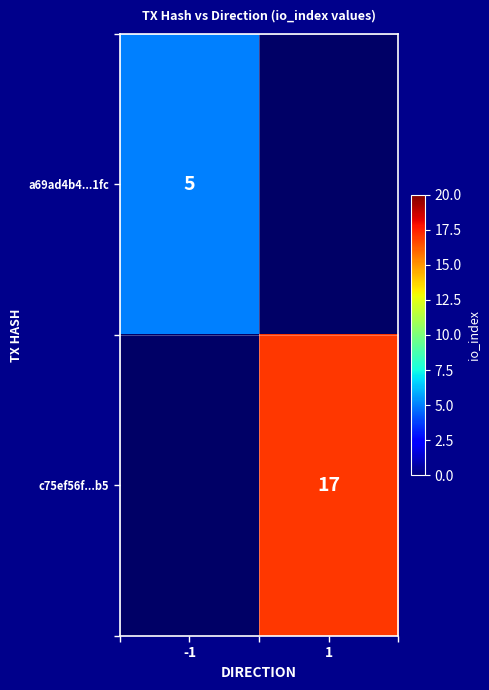

True or false: a69ad4b4...1fc has a value of 5 at -1.

True